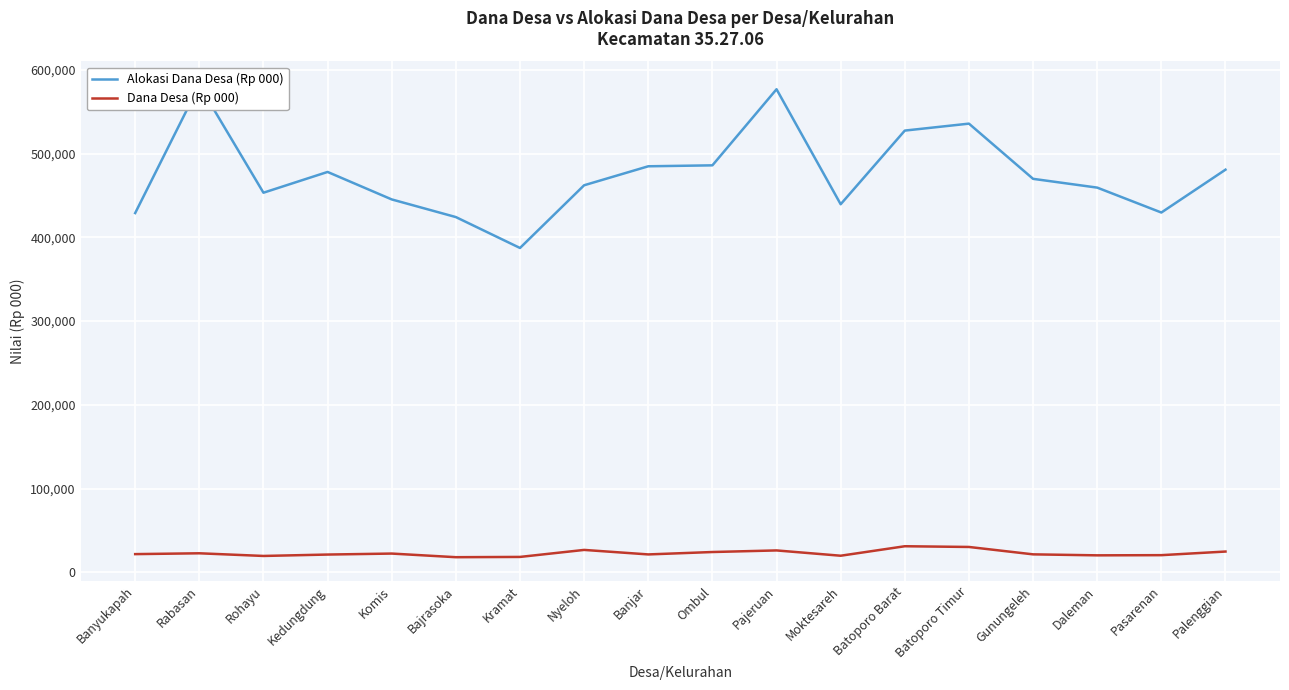

The Dana Desa (Rp 000) series shows 18051.0 at Bajrasoka. True or false?

True